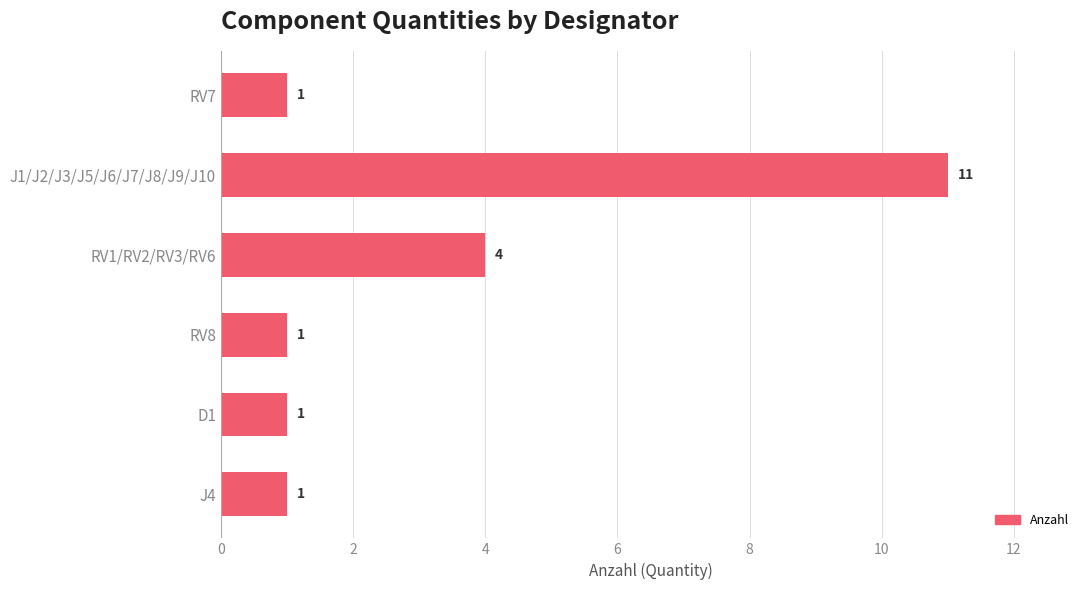

How many categories are shown in the chart?

6